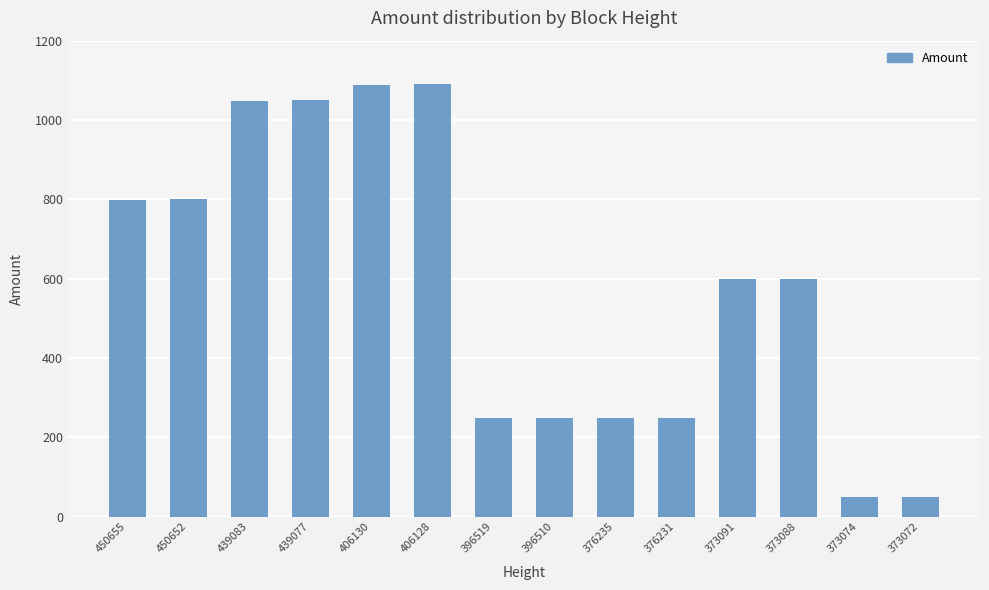

What is the difference between the second highest and minimum values?

1040